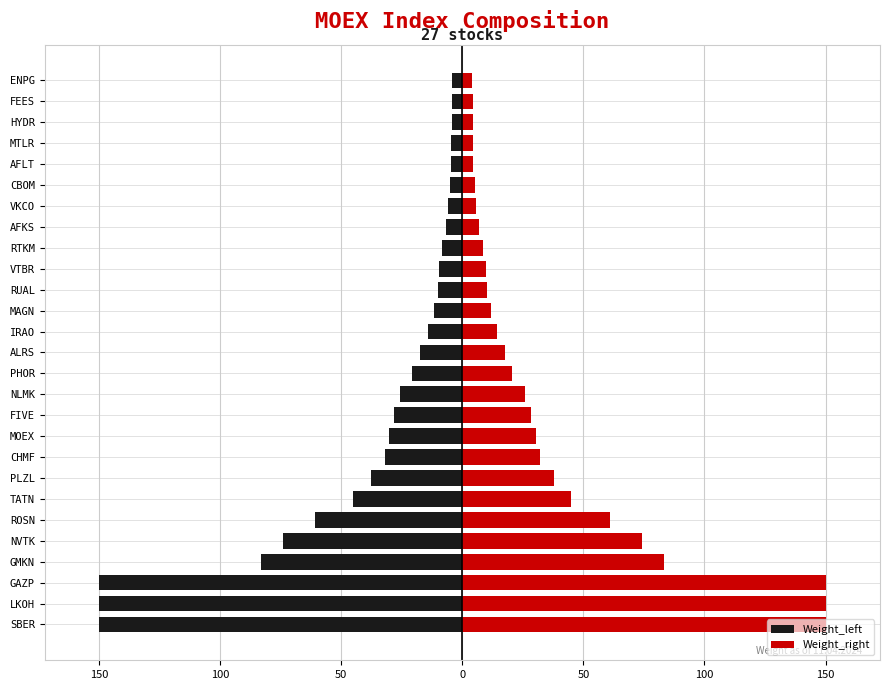

What is the approximate value of Weight_right at PHOR?

20.6